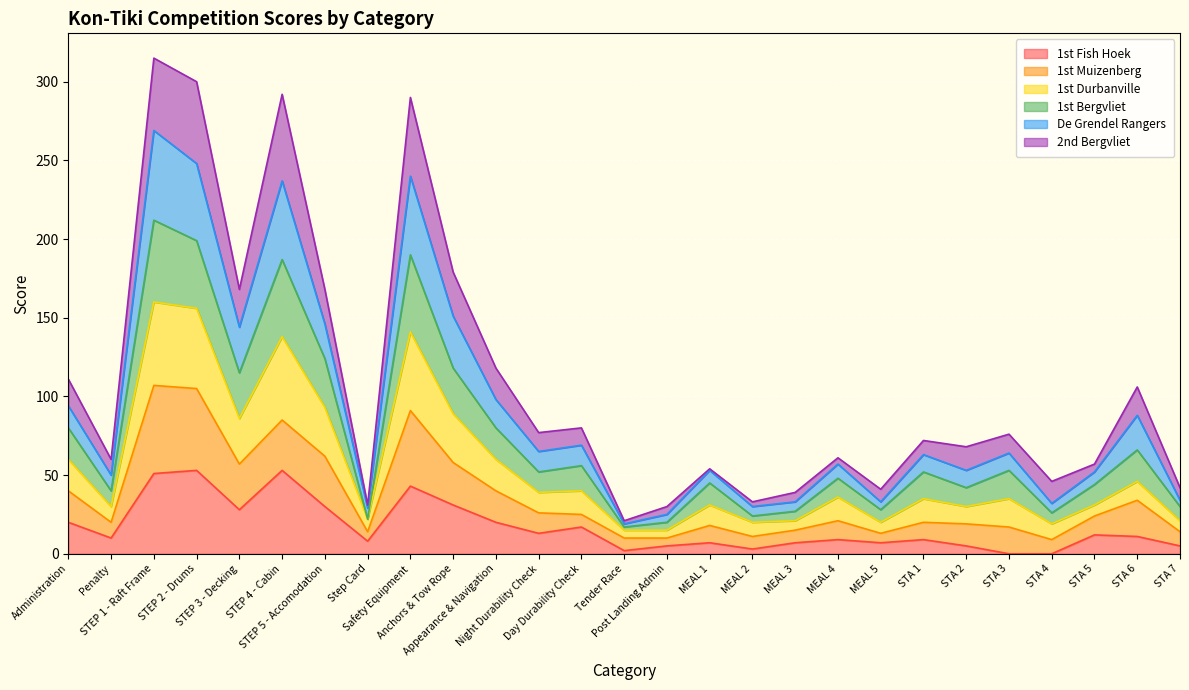

What is the difference between the second highest and minimum values in the 1st Fish Hoek series?

53